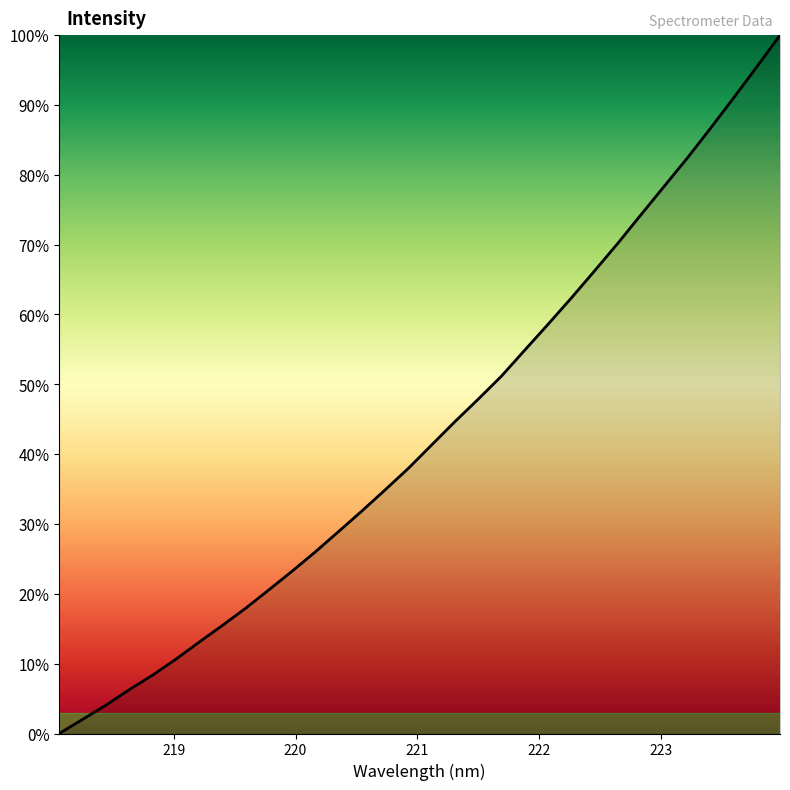

What is the difference between the maximum and minimum values?

100.0